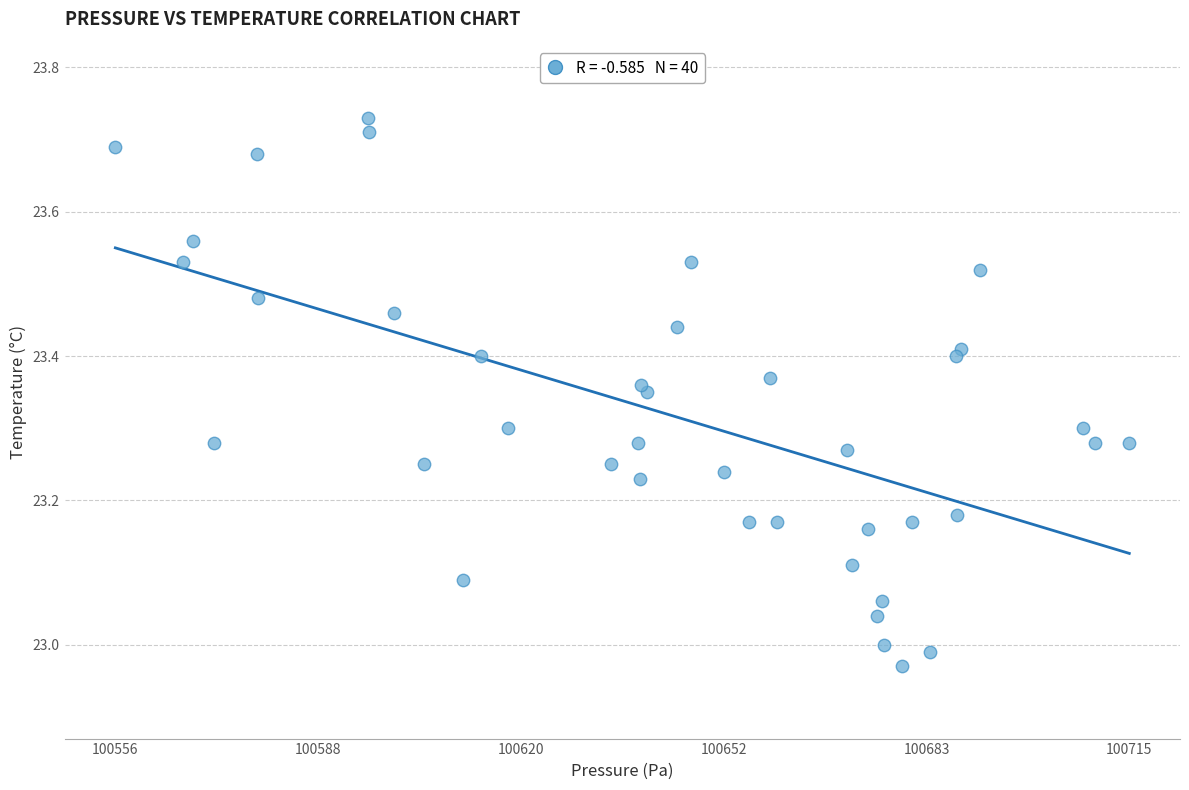

What is the range of Y values (max minus min)?

0.8